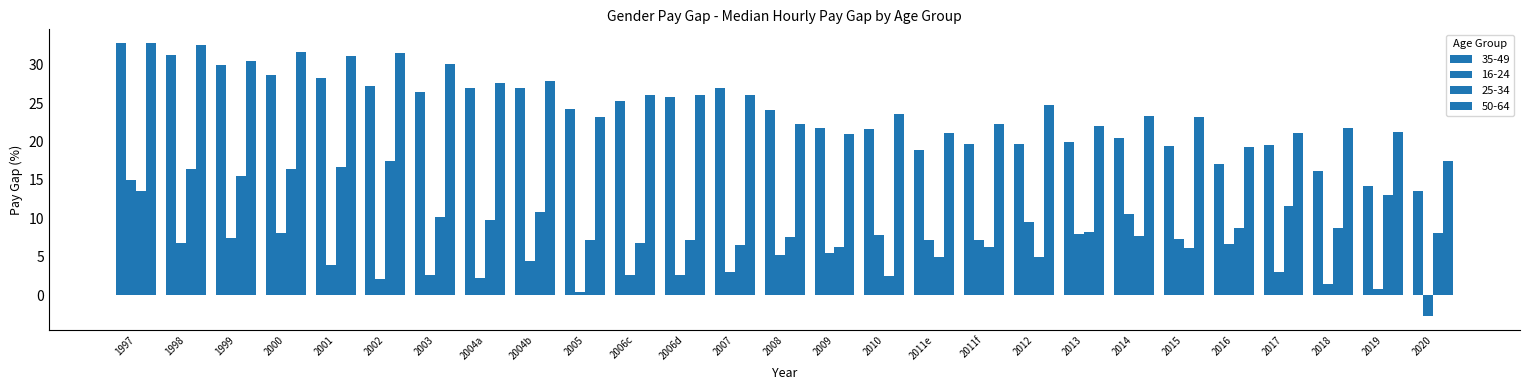

How many bars are there in each group?

4